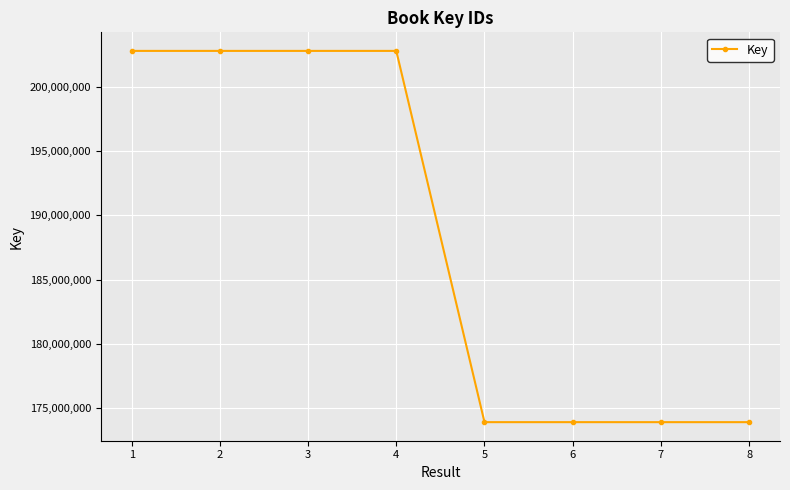

What is the change in value from 6 to 7?

-639